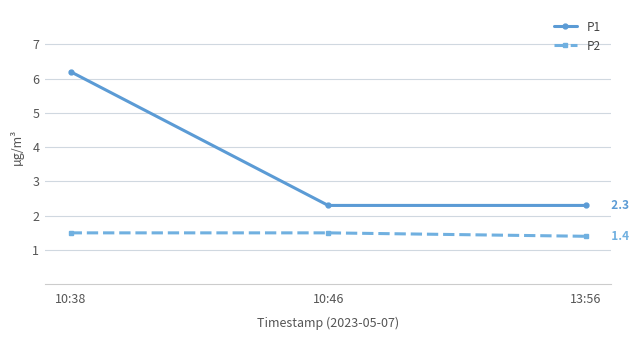

How many P2 values are between 1 and 2?

3